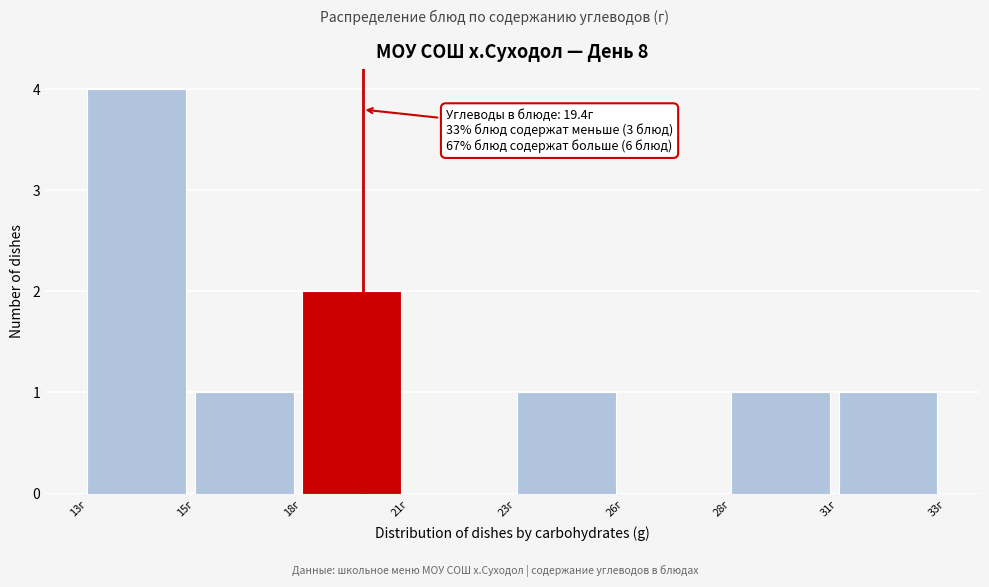

Reading right to left, list all the values displayed in this chart.

31г=1	28г=1	26г=0	23г=1	21г=0	18г=2	15г=1	13г=4